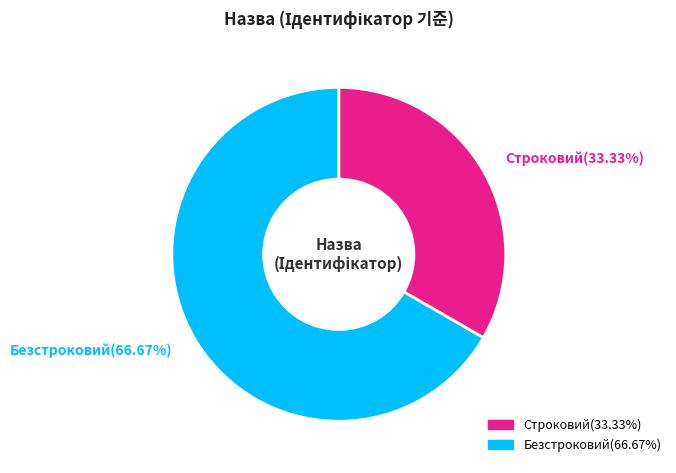

To the nearest percent, what percentage of the pie is Безстроковий?

67%